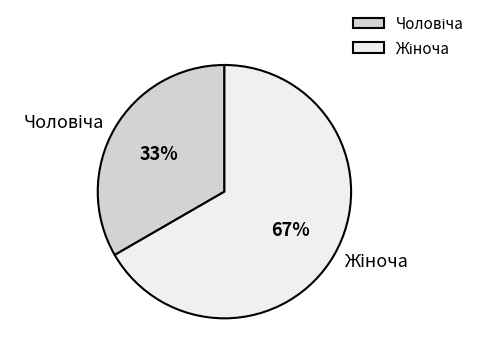

Is there any slice that represents more than half of the pie?

Yes